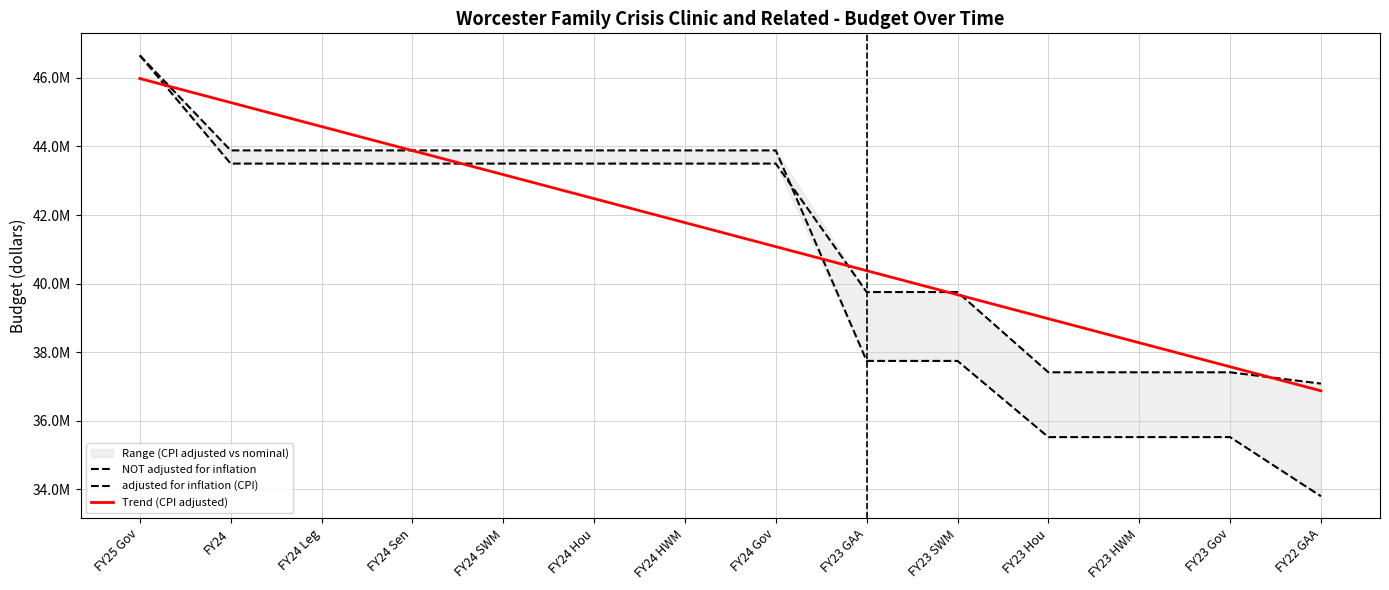

What is the total value across all series at FY23 GAA?

117877599.0